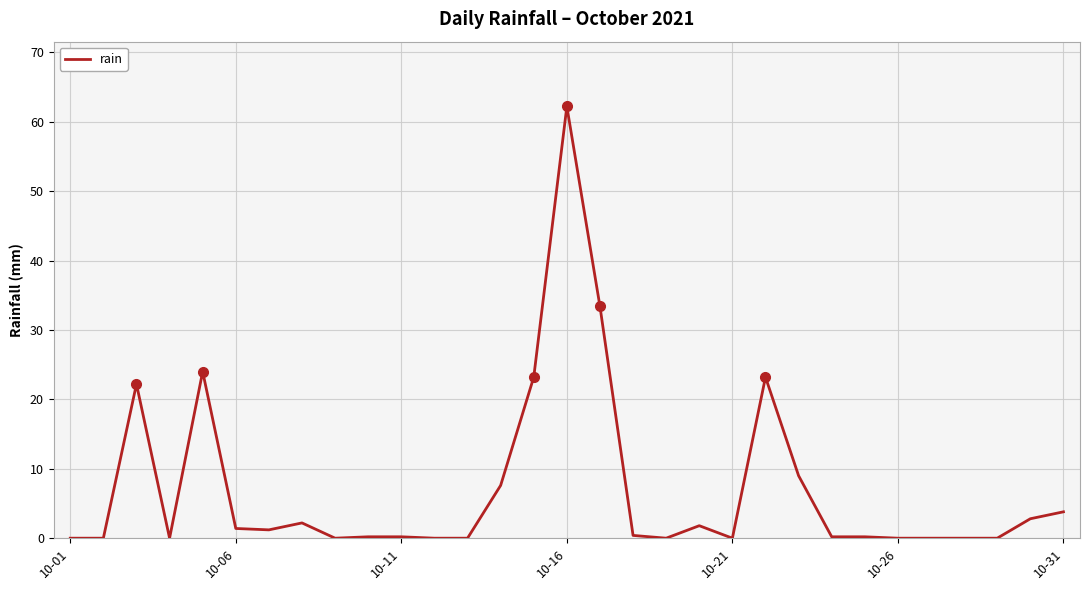

What is the greatest value displayed?

62.2